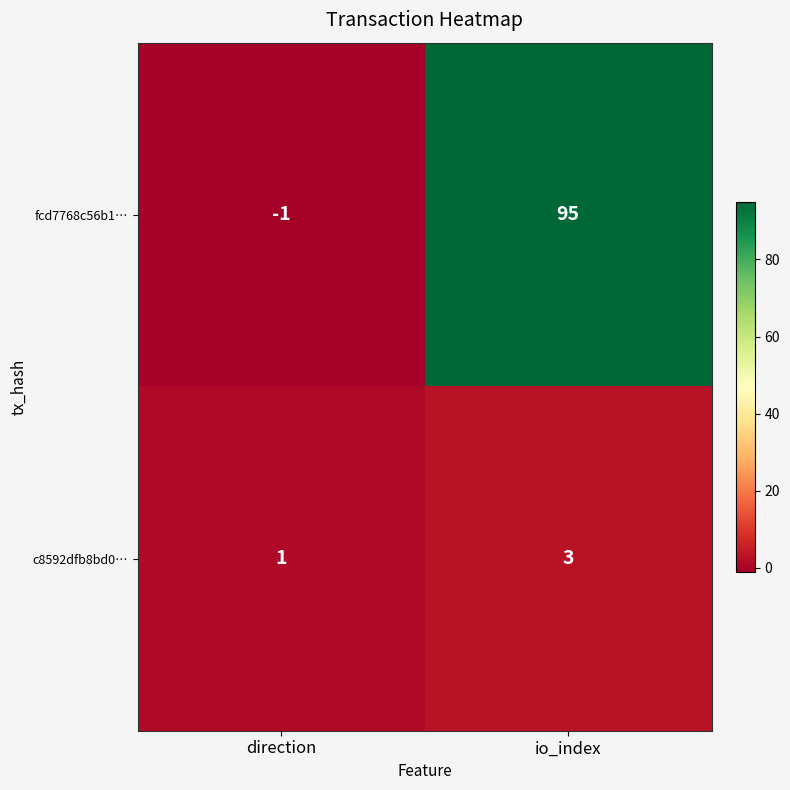

Reading right to left, list all the values displayed in this chart.

fcd7768c56b1…: io_index=95	direction=-1
c8592dfb8bd0…: io_index=3	direction=1